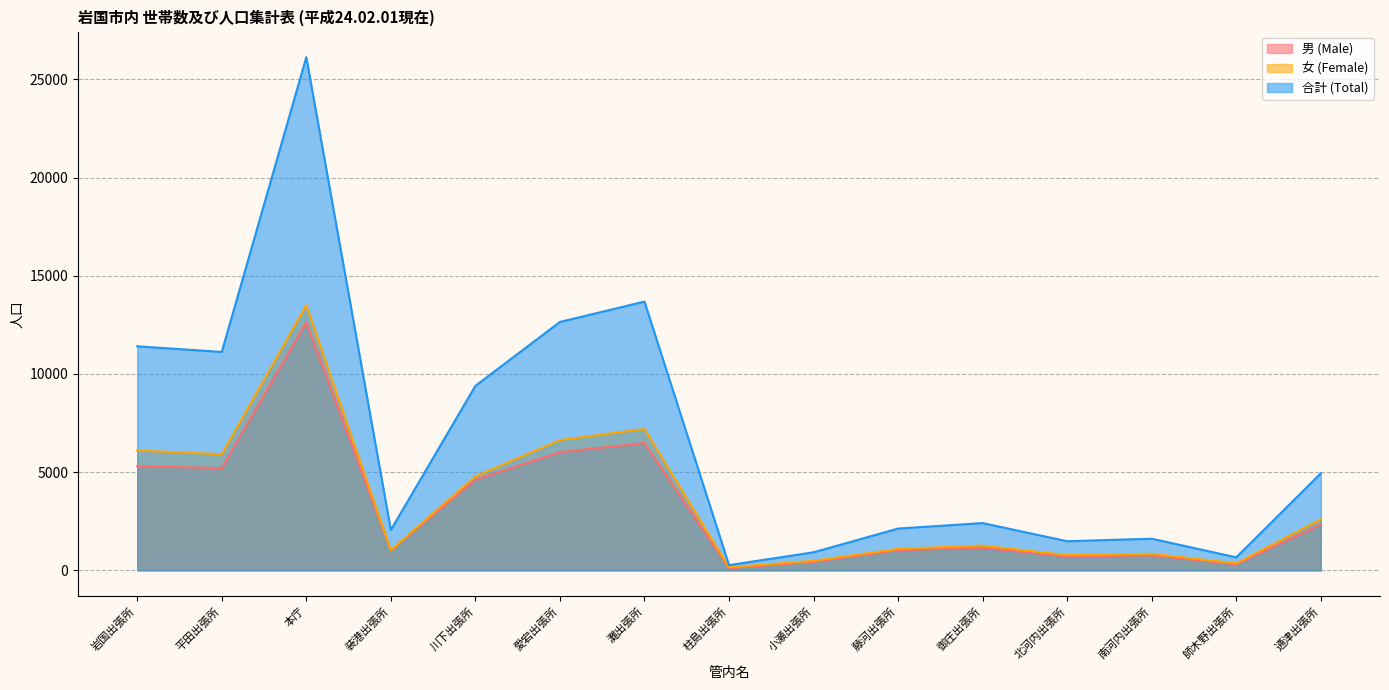

What is the value of the 合計 (Total) point at the 10th from the left?

2129